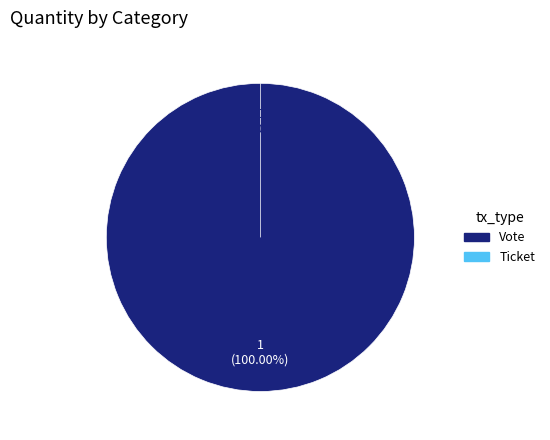

How many slices are in this pie chart?

2